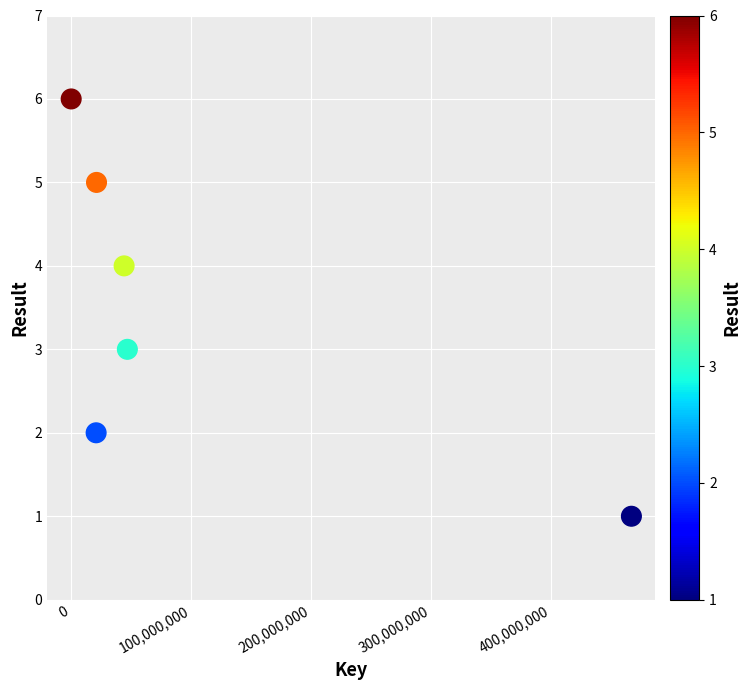

What is the average Y value?

4